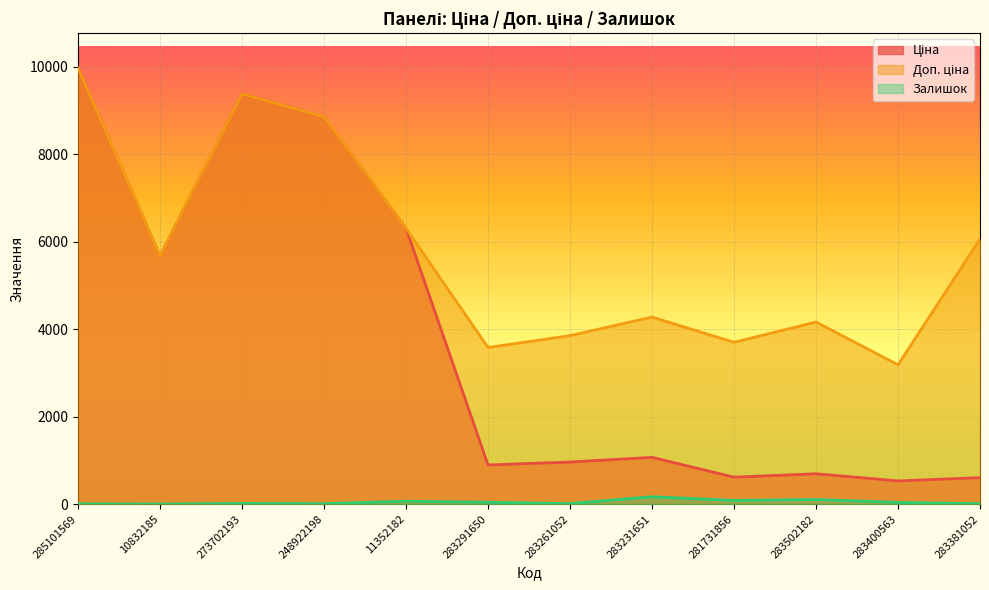

Does the chart display data point markers on the line(s)?

No